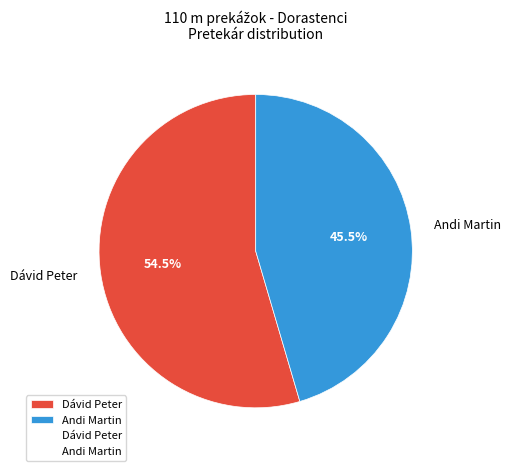

What is the smallest slice in the pie chart?

Andi Martin